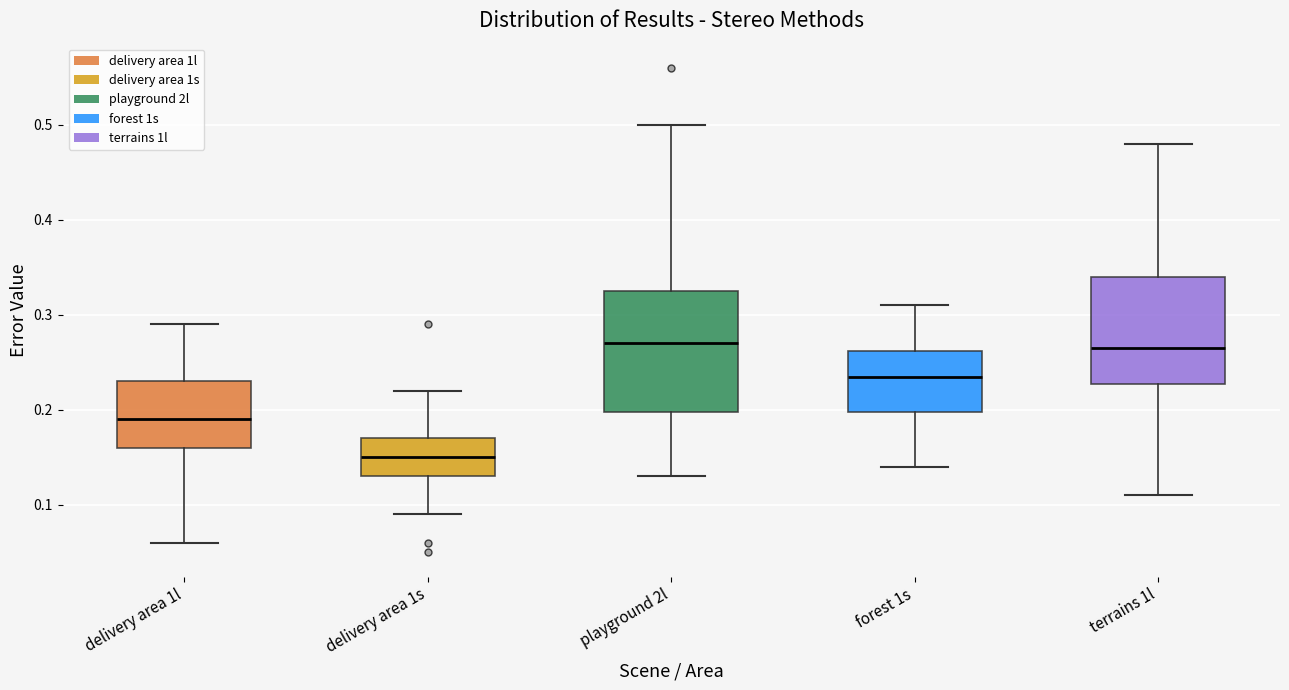

Which box is the tallest, from its lower edge to its upper edge?

playground 2l